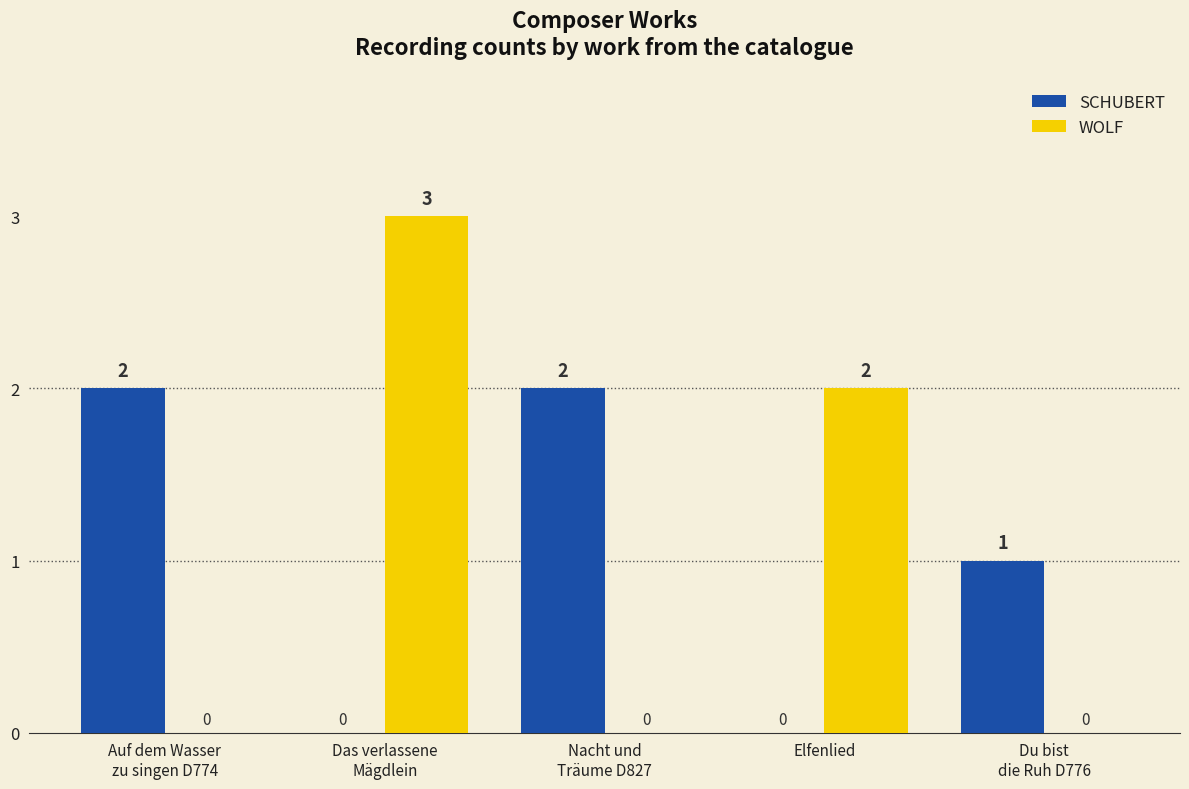

What is the total value across all series at Nacht und
Träume D827?

2